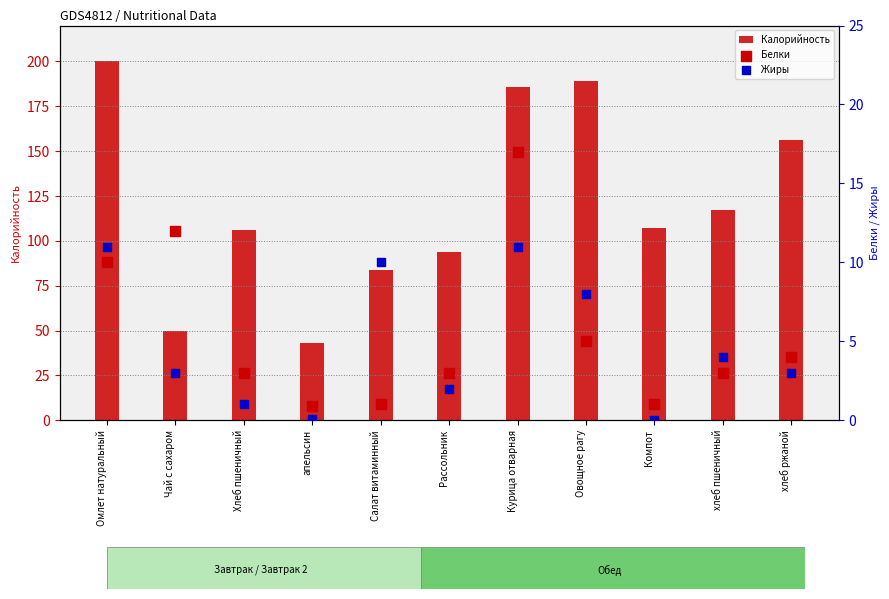

At which category is the sum across all series the highest?

Омлет натуральный